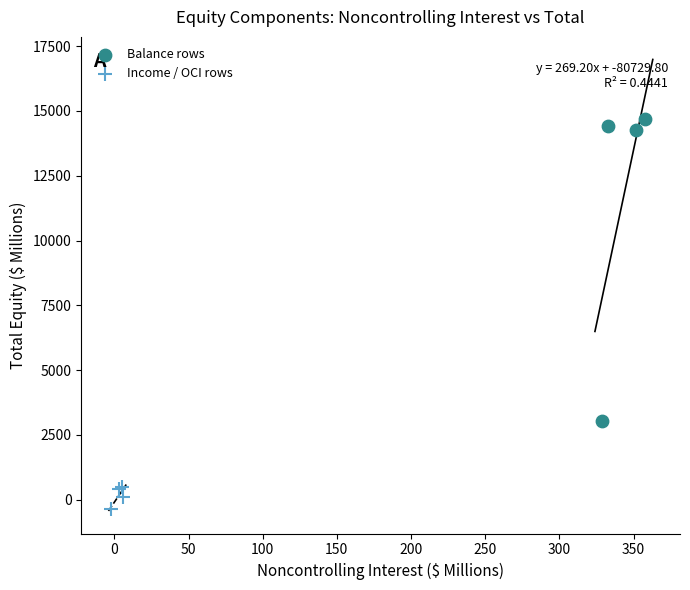

Which series contains the lowest Y value?

Income / OCI rows